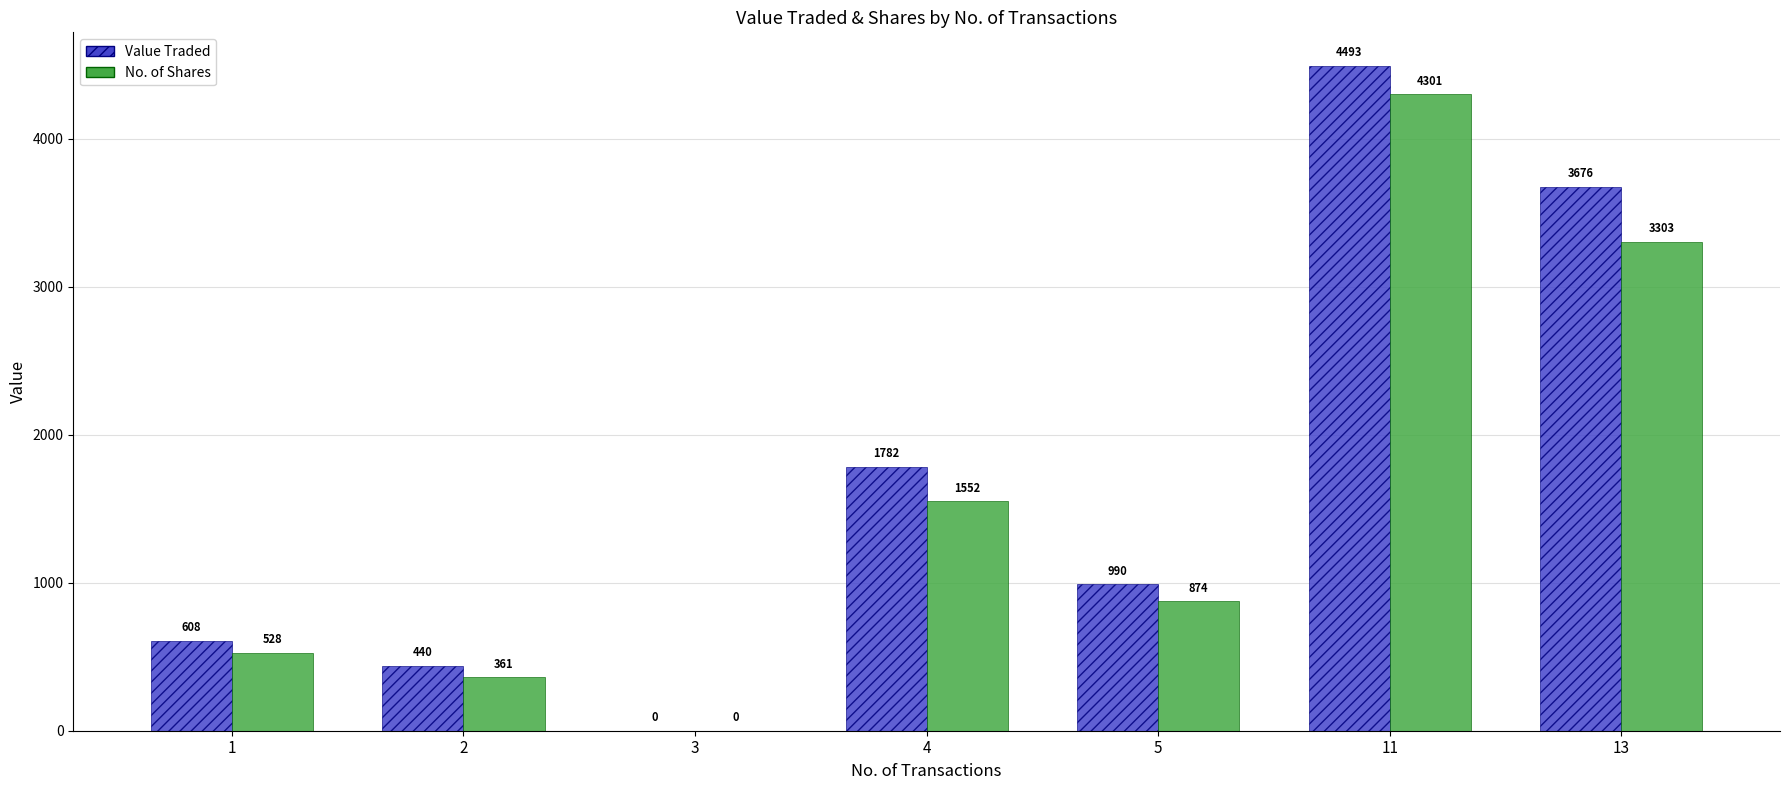

Reading right to left, extract all data points from this chart.

Value Traded: 13=3676	11=4493	5=990	4=1782	3=0	2=440	1=608
No. of Shares: 13=3303	11=4301	5=874	4=1552	3=0	2=361	1=528